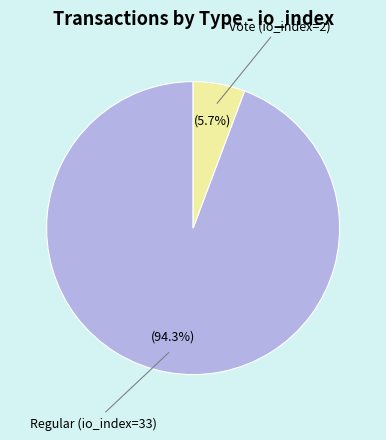

To the nearest percent, what percentage of the pie is Regular (io_index=33)?

94%